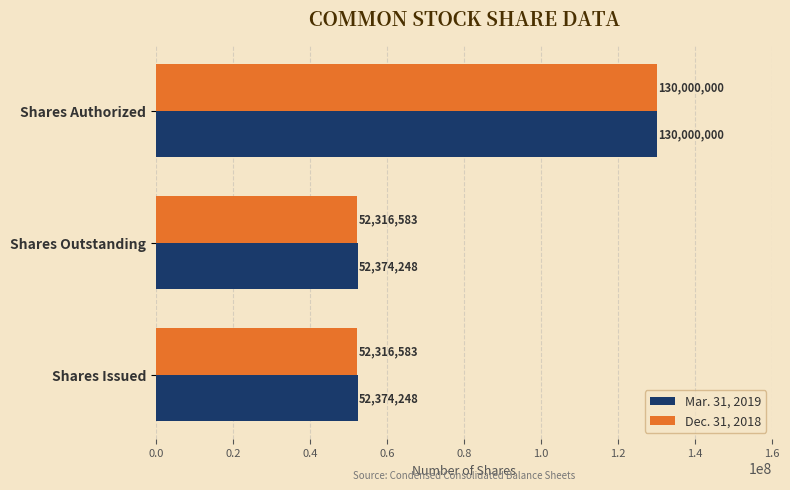

Rank the series at Shares Outstanding from lowest to highest value.

Dec. 31, 2018, Mar. 31, 2019